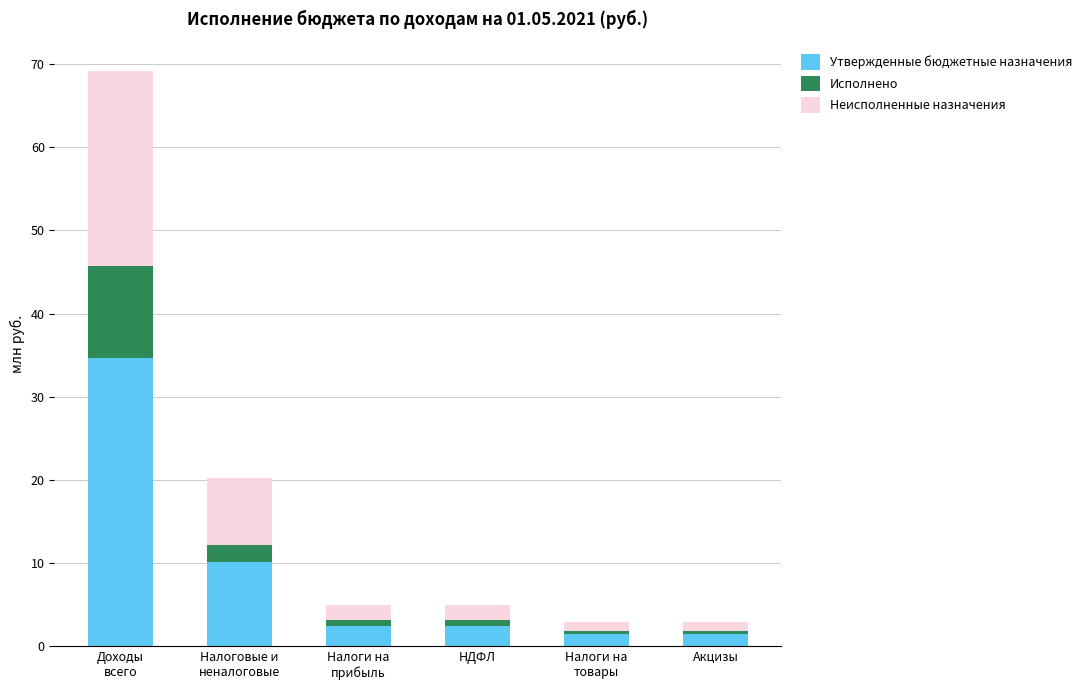

True or false: Утвержденные бюджетные назначения has a value of 34.6 at Доходы
всего.

True